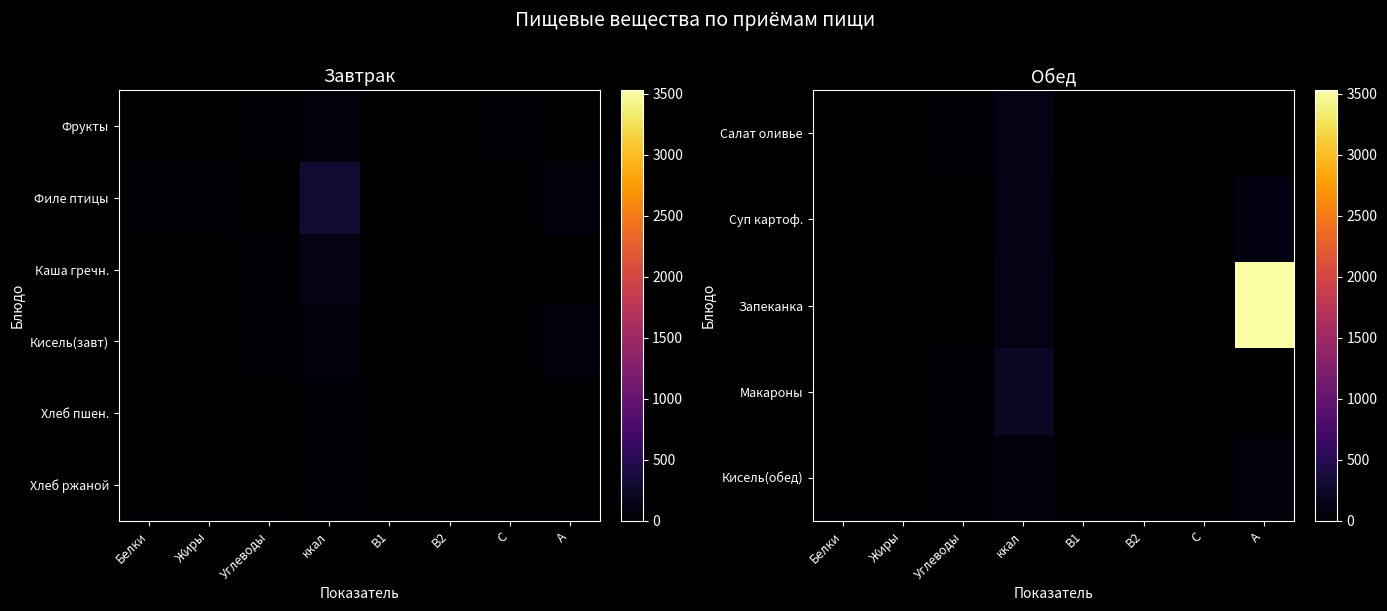

What is the sum of all Суп картоф. values?

287.9